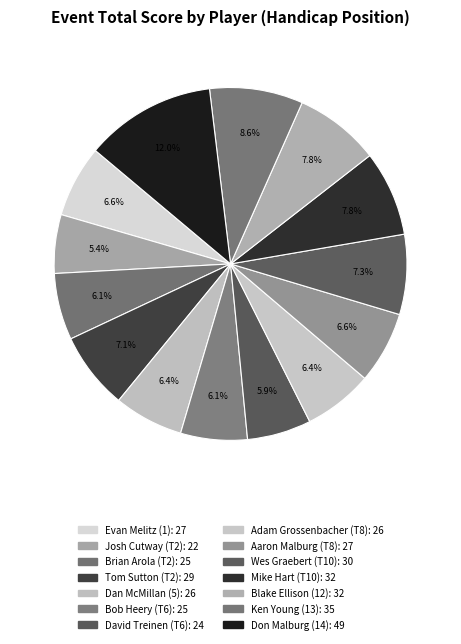

What is the change in value from Evan Melitz (1) to Adam Grossenbacher (T8)?

-1